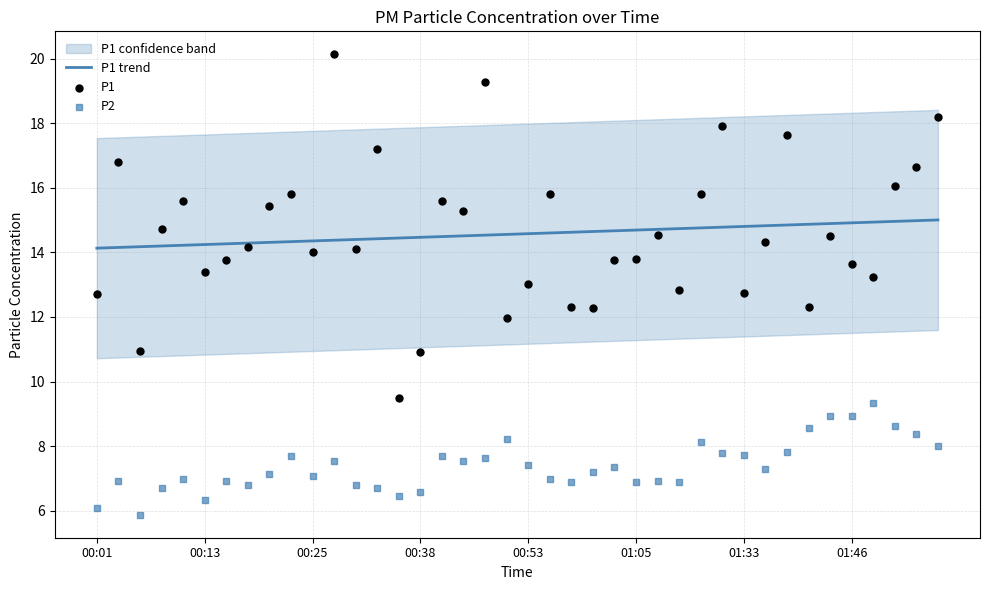

Is the value of P1 at 37 greater than the value of P1 trend at 32?

Yes